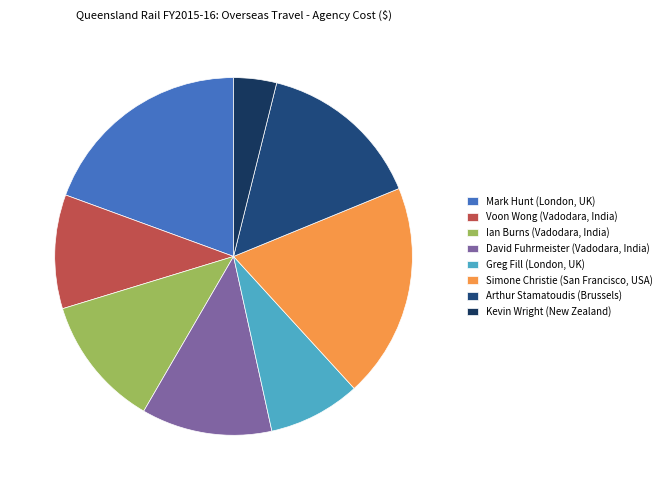

Which category has the biggest portion of the pie?

Mark Hunt (London, UK)